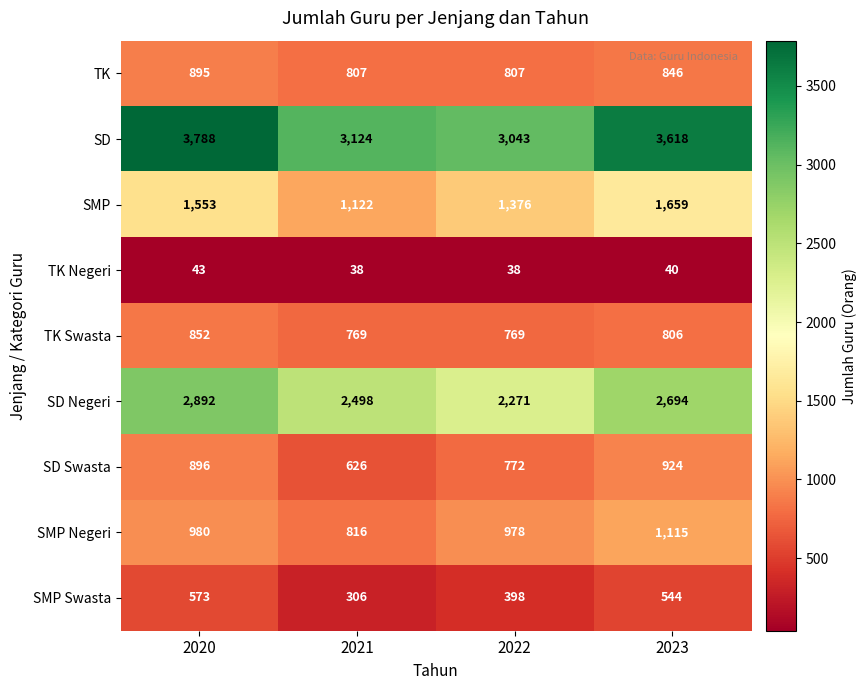

What is the smallest value displayed?

38